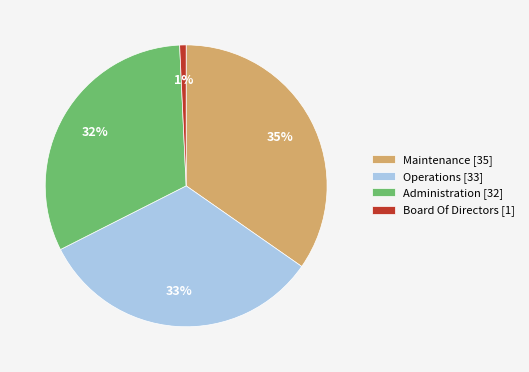

Between Maintenance and Board Of Directors, which is larger?

Maintenance